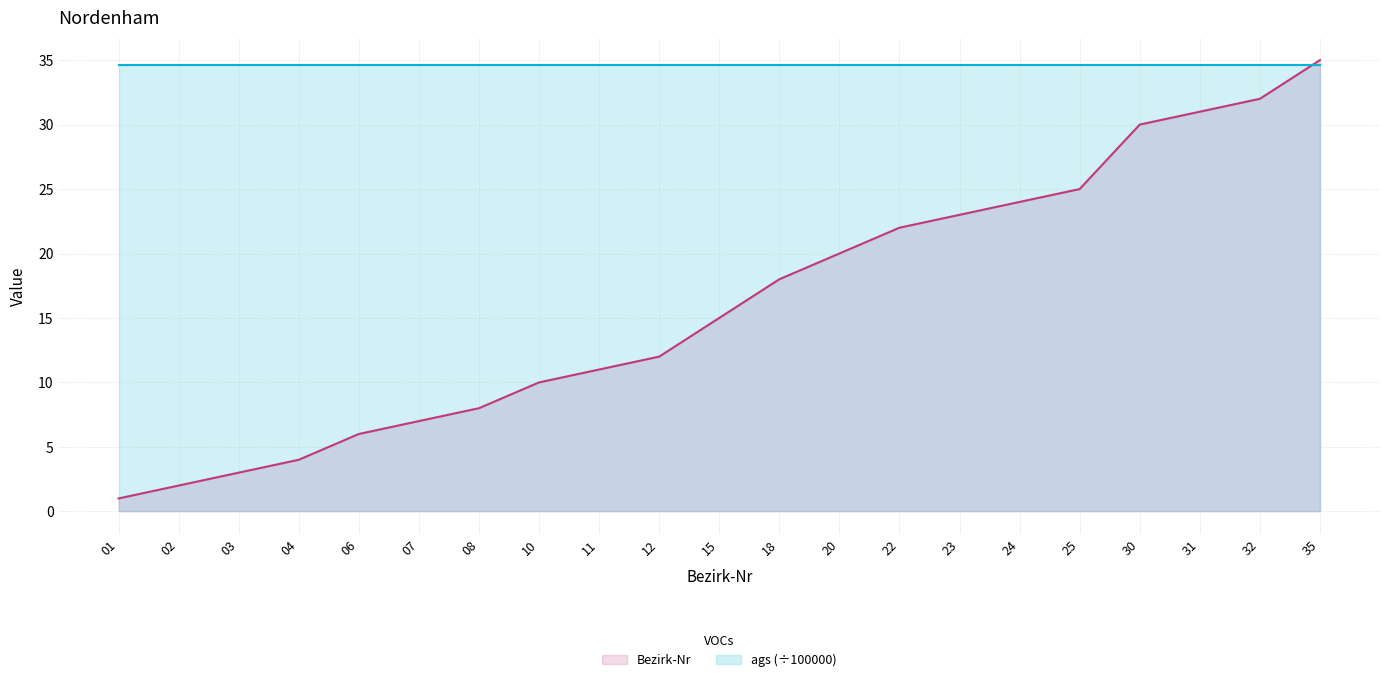

After their last crossing, which series has the higher values: Bezirk-Nr or ags (÷100000)?

Bezirk-Nr